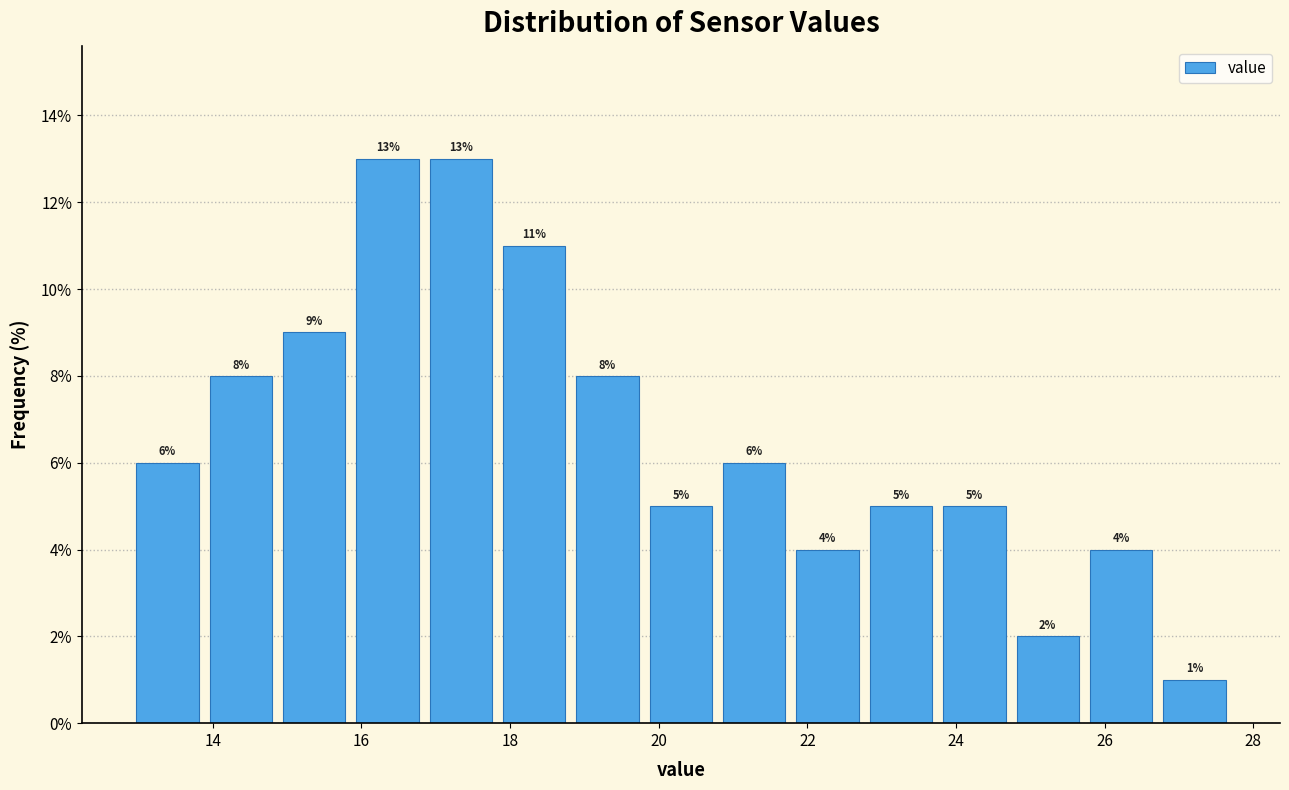

Reading left to right, transcribe this chart: for each bar, give the range it covers on the x-axis and its height. The bar edges are not printed on the chart, so give them approximately, as read against the axis.

13.0 to 13.8: 6
13.8 to 14.8: 8
14.8 to 15.8: 9
15.8 to 16.8: 13
16.8 to 17.8: 13
17.8 to 18.8: 11
18.8 to 19.8: 8
19.8 to 20.8: 5
20.8 to 21.8: 6
21.8 to 22.8: 4
22.8 to 23.8: 5
23.8 to 24.8: 5
24.8 to 25.8: 2
25.8 to 26.8: 4
26.8 to 27.8: 1